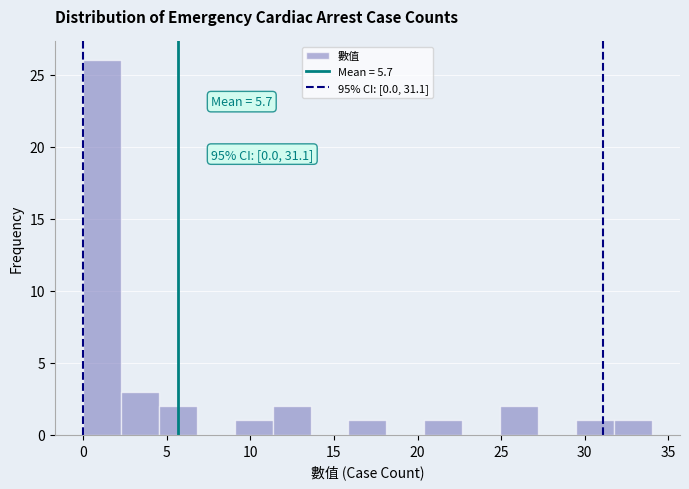

Which range on the x-axis has the tallest bar?

0.0 to 2.5